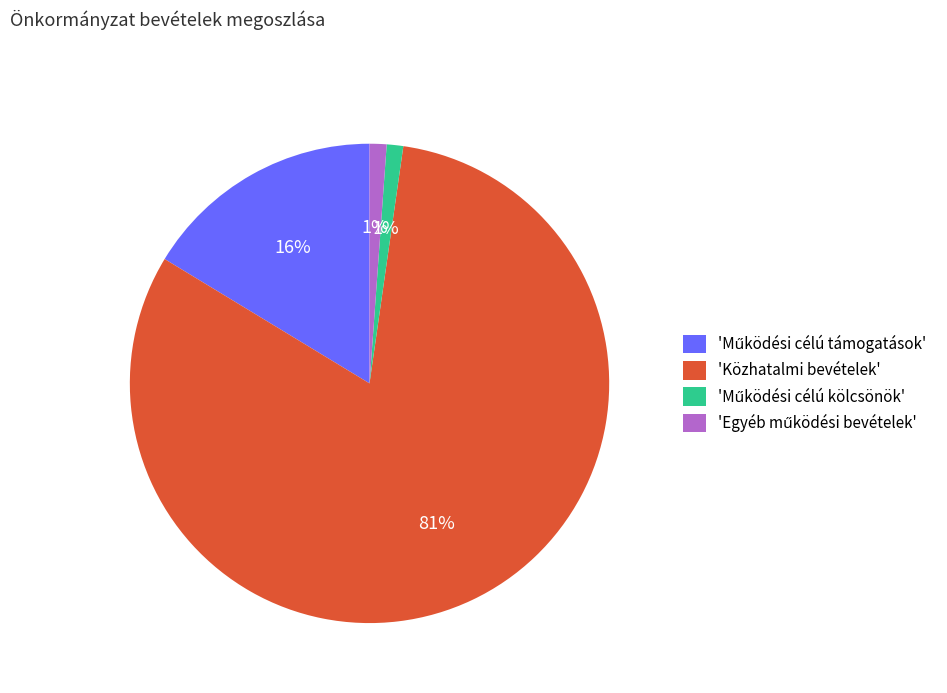

What is the largest slice in the pie chart?

'Közhatalmi bevételek'